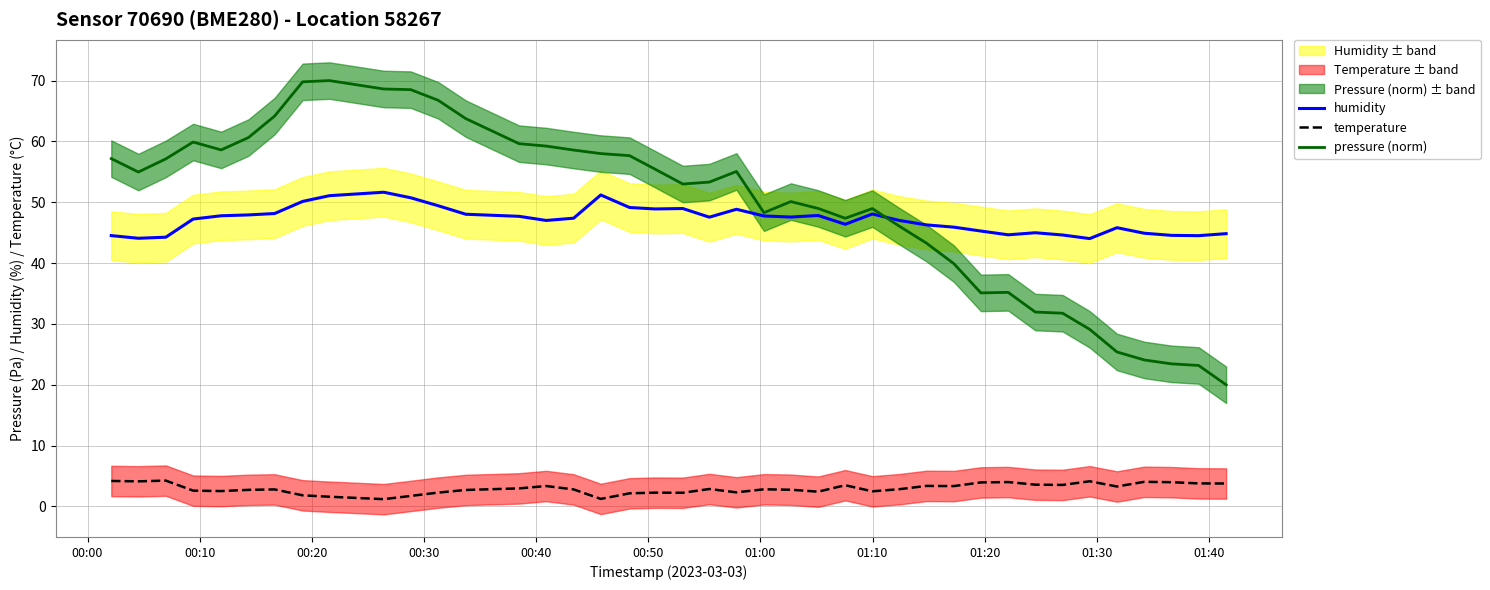

In temperature, how many points are higher than both neighbors (excluding endpoints)?

11